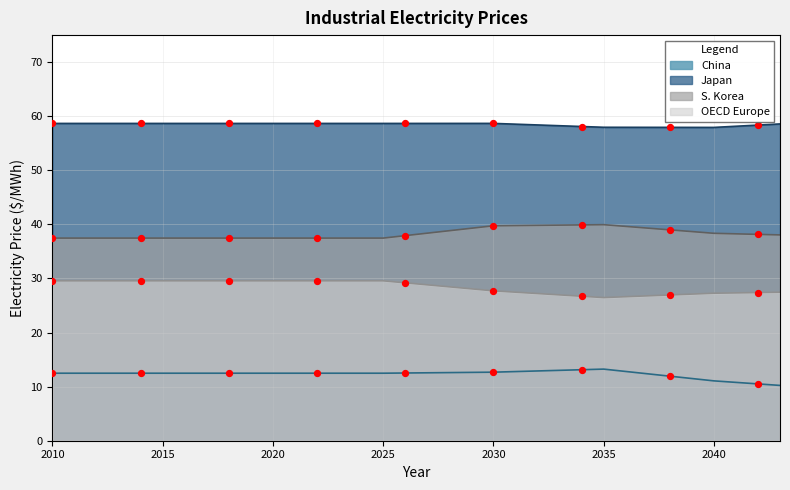

Which series has the largest total across all categories?

Japan